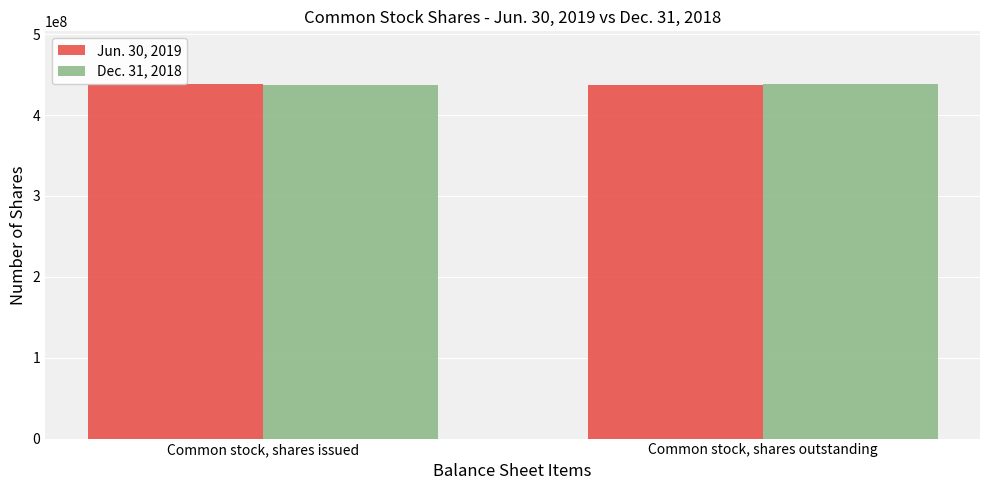

The value of Dec. 31, 2018 at Common stock, shares outstanding is 437834882. True or false?

True